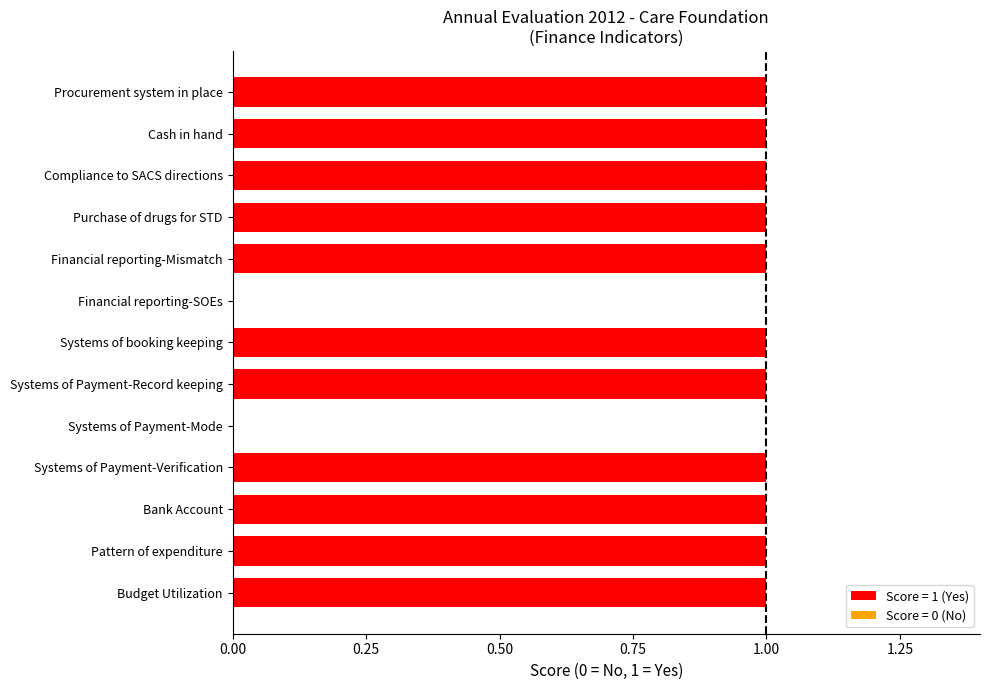

Is it true that the value at Systems of Payment-Mode is 0?

True